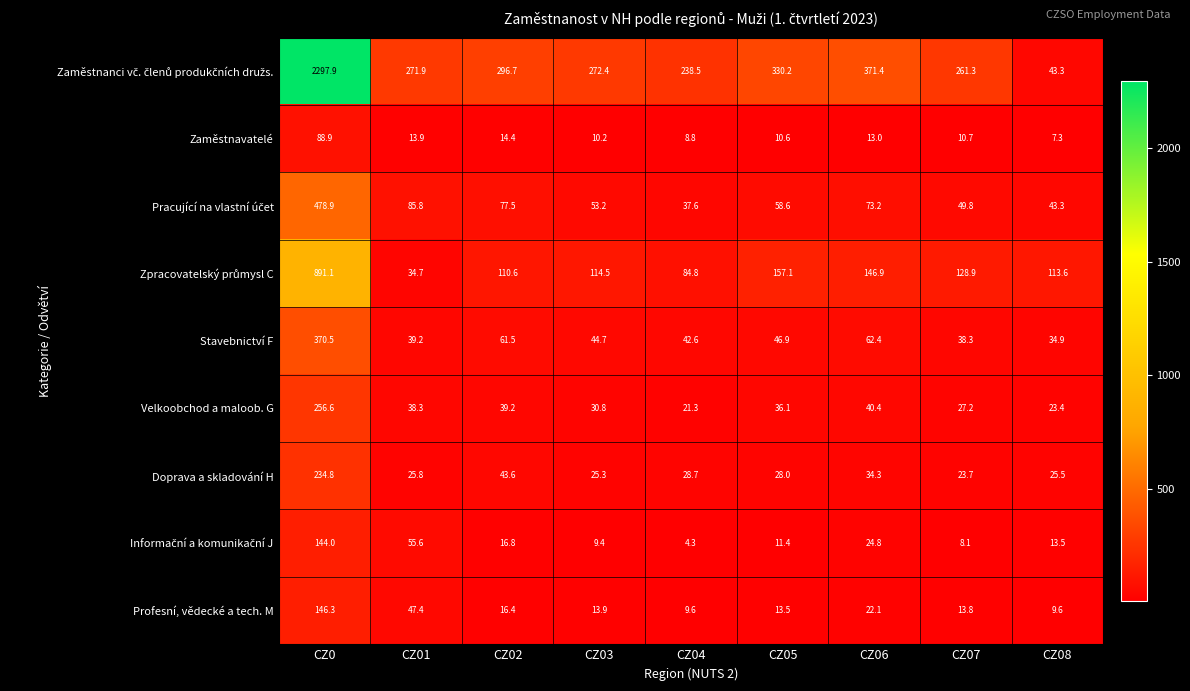

What is the sum of the Zaměstnavatelé values at CZ04 and CZ06?

21.8